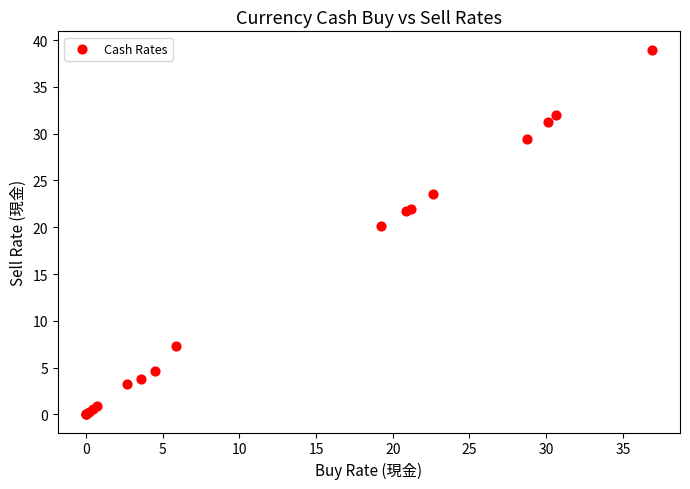

What Y value in the scatter plot is closest to 19?

20.1